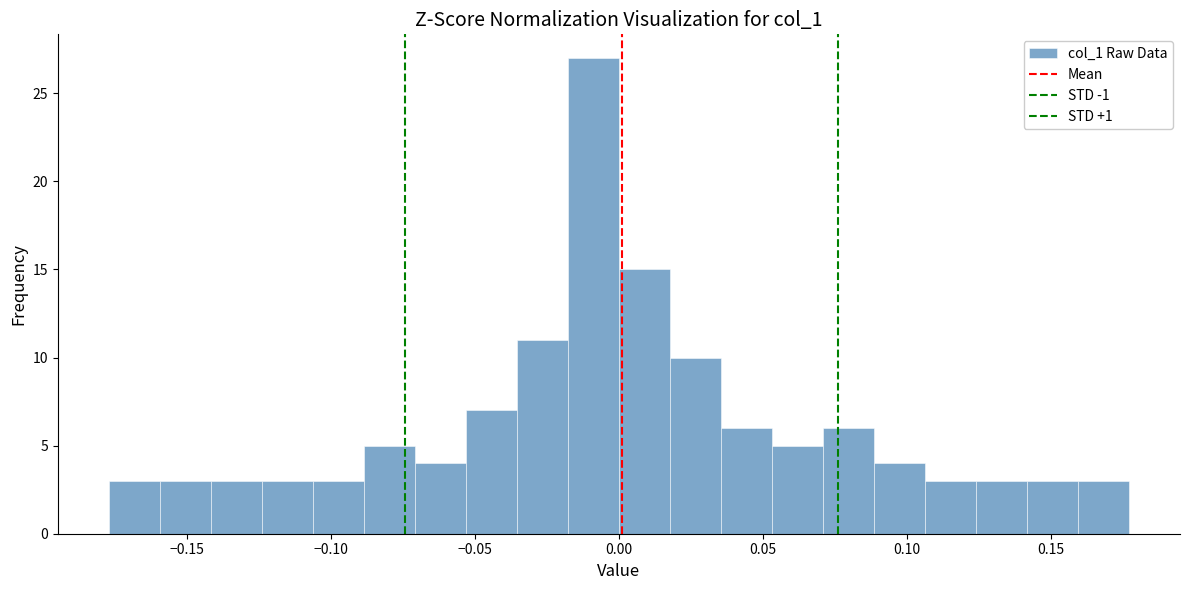

Around what value on the x-axis is the tallest bar? Give the approximate position of its centre, as read against the axis.

-0.010